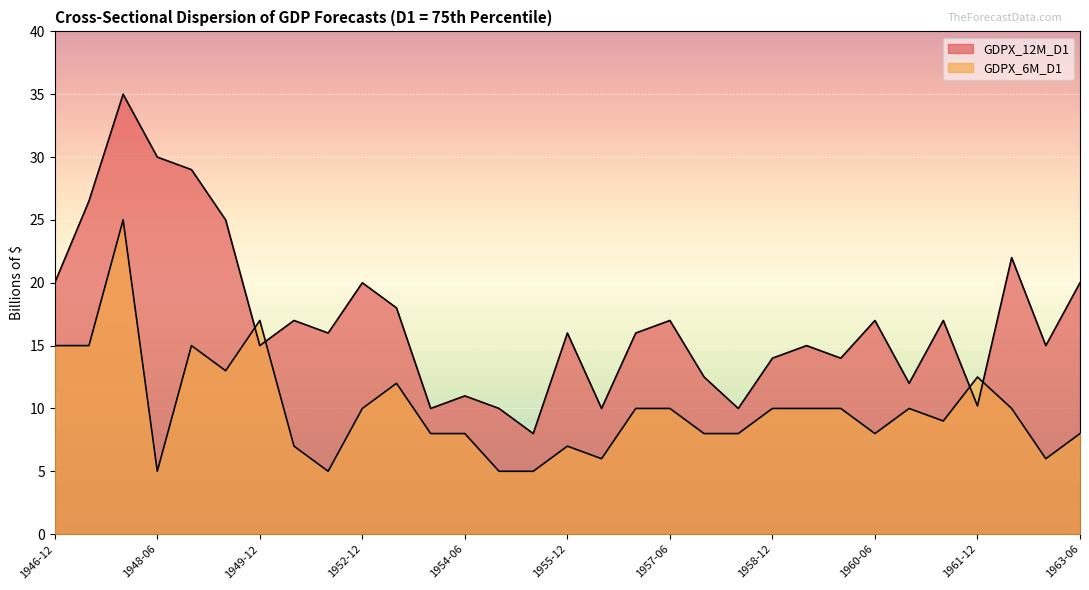

What is the difference between the maximum and minimum values in the GDPX_6M_D1 series?

20.0